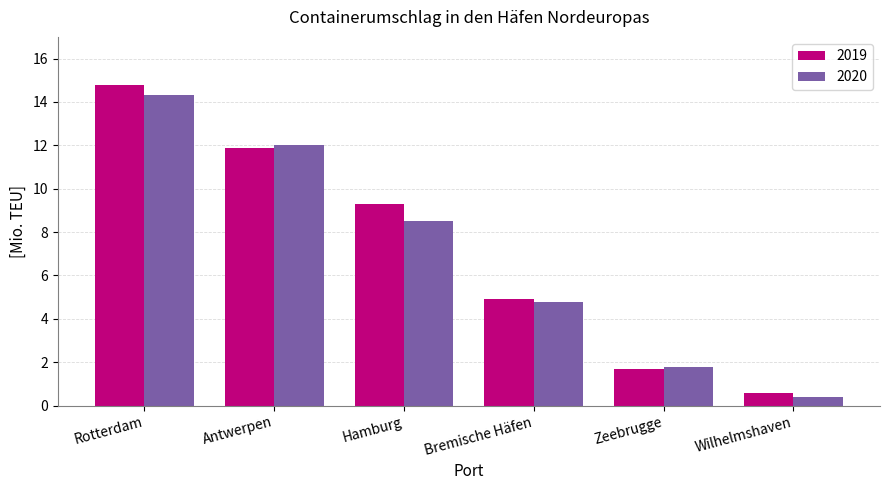

What is the difference between the maximum and minimum values in the 2019 series?

14.2